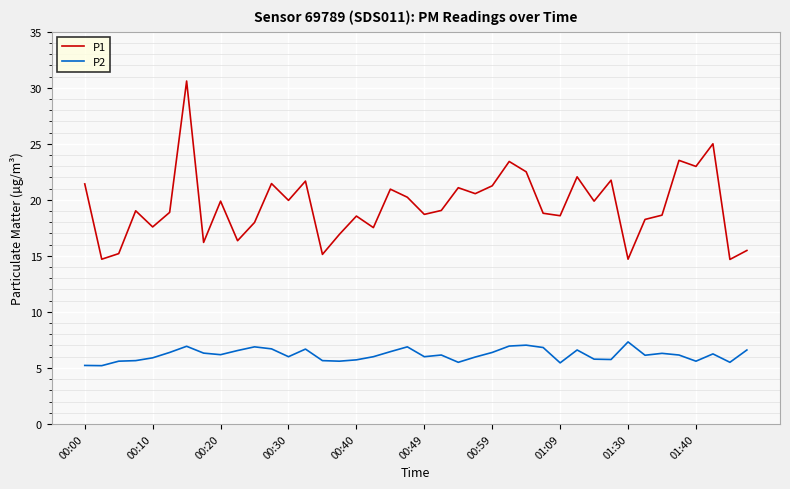

Which series has the widest spread of values?

P1